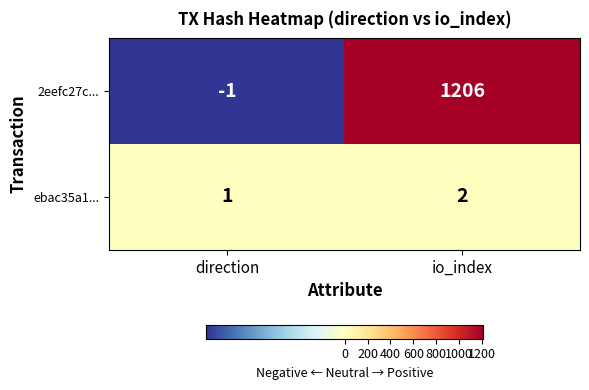

Which series has the widest spread of values?

2eefc27c...